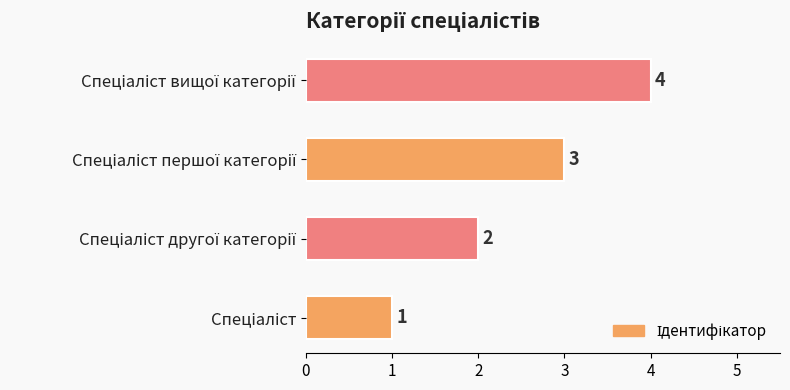

What is the maximum value shown in the chart?

4